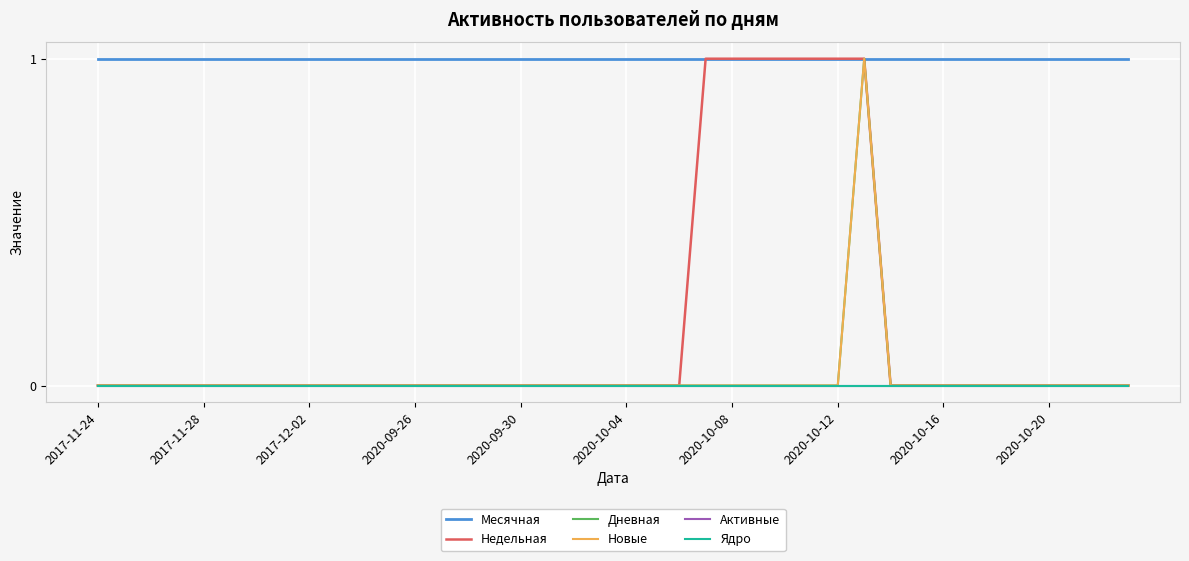

At which label is Активные closest to 0?

2017-11-24